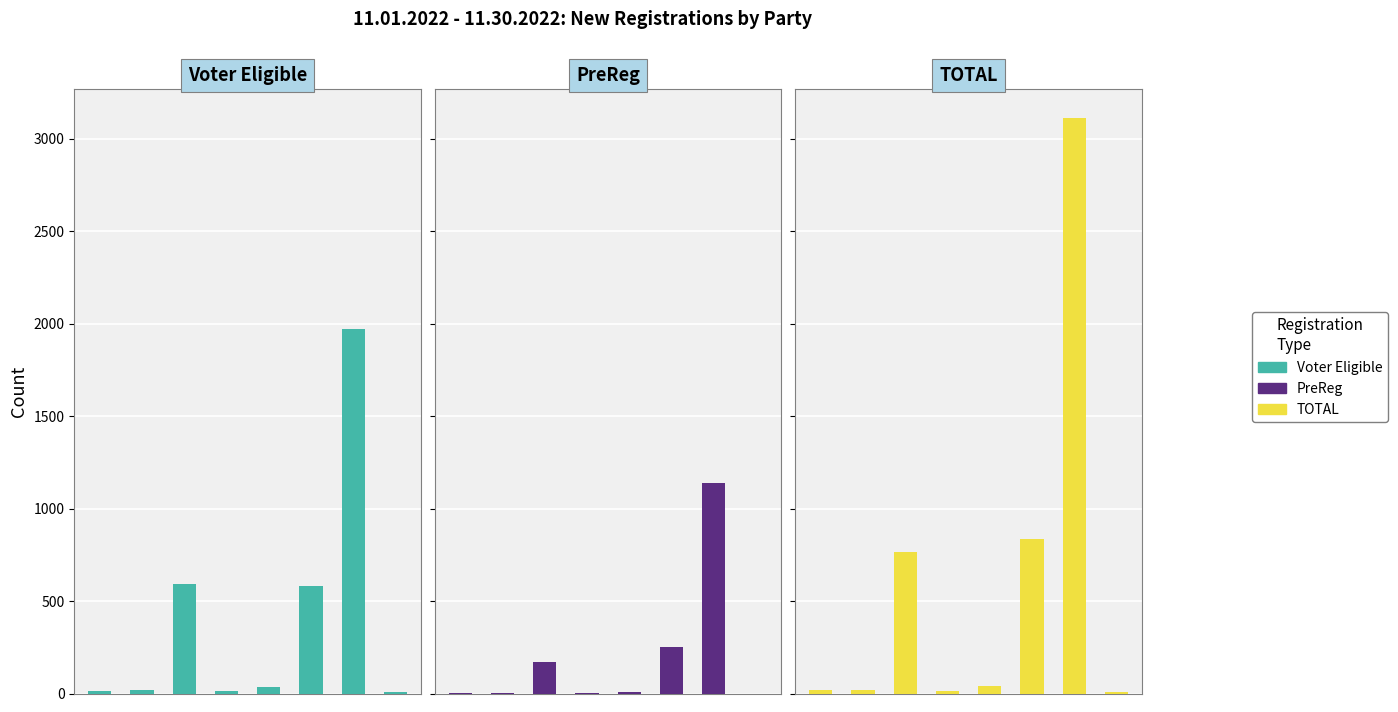

At how many categories does at least one series exceed 2418?

1